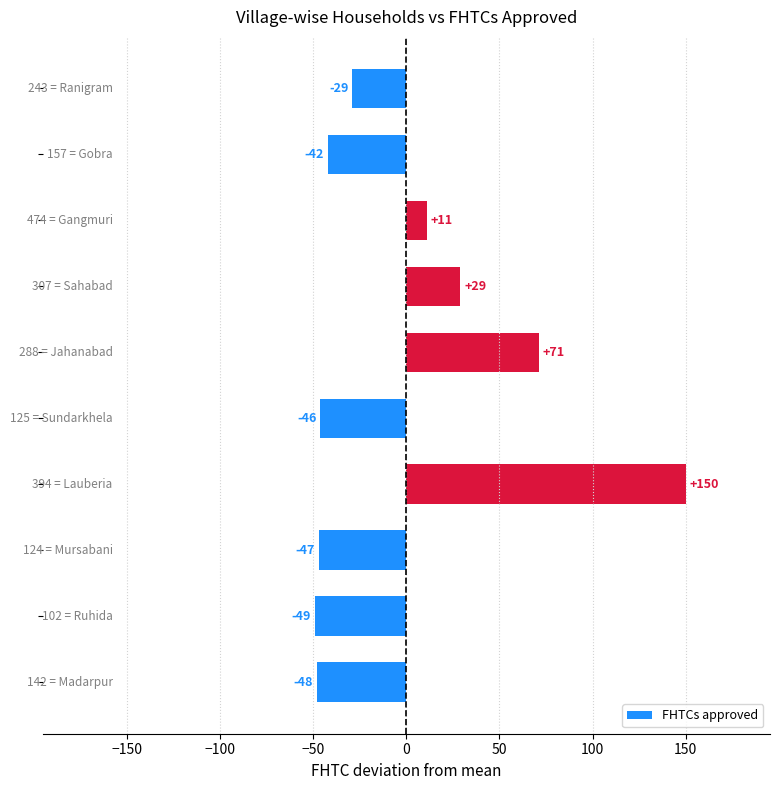

What is the difference between the second highest and second lowest values?

119